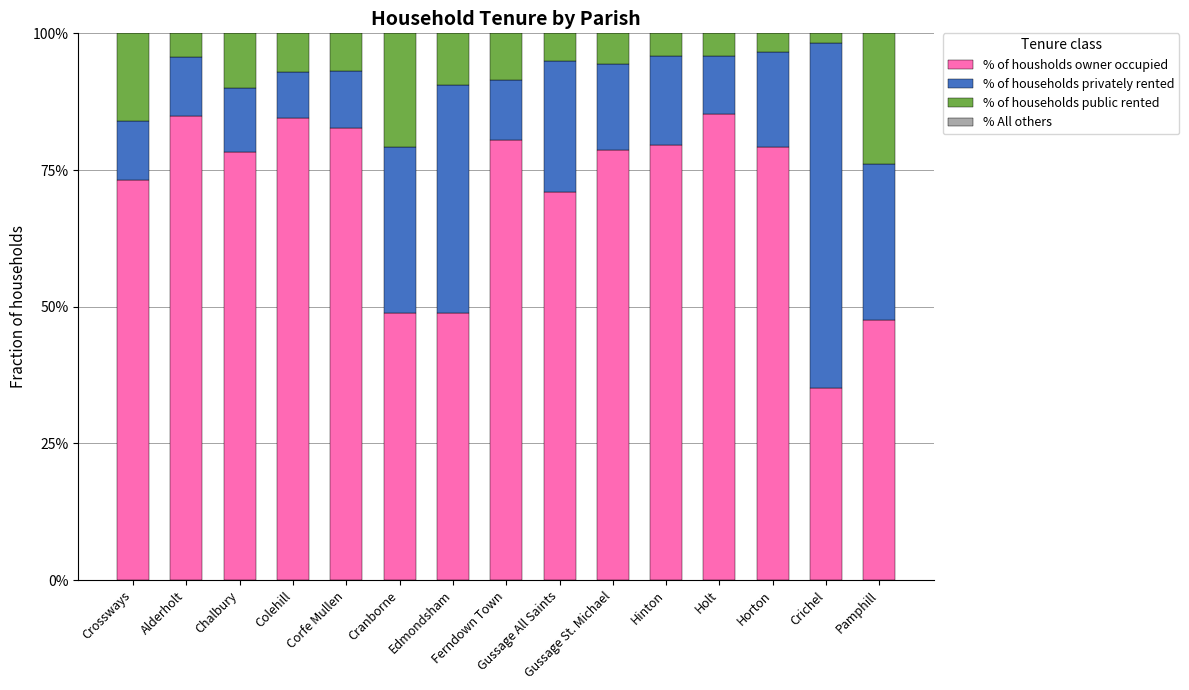

Count the % All others values in the range 0 to 1.

15